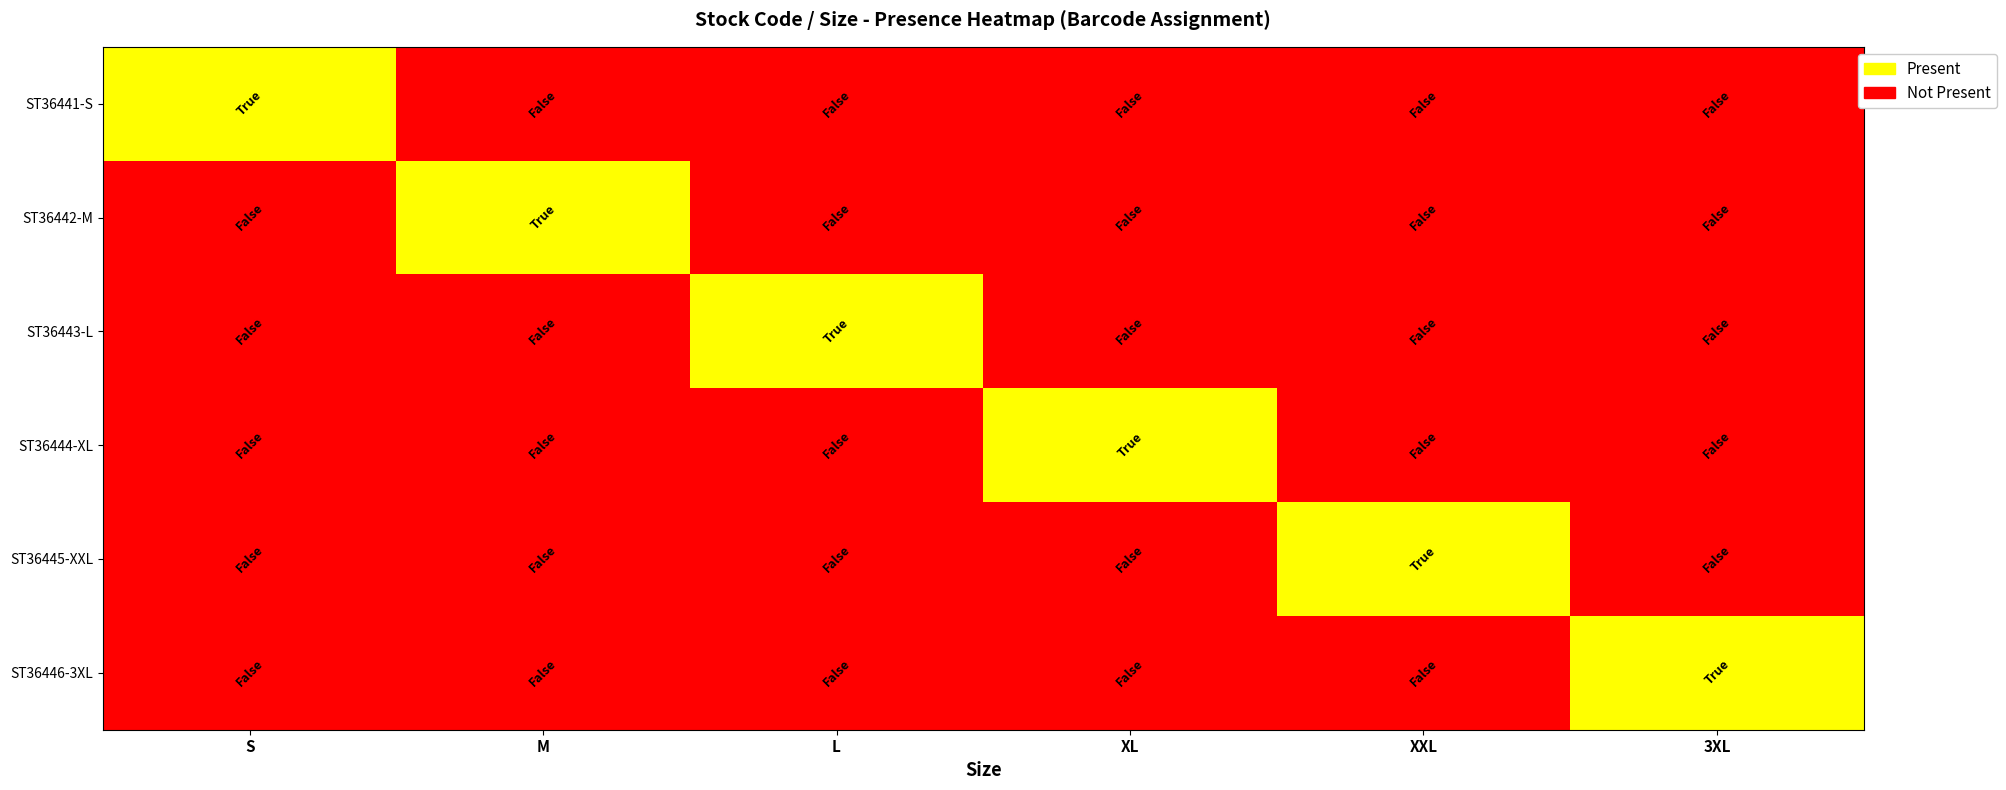

Reading right to left, list all the values displayed in this chart.

ST36441-S: 3XL=0	XXL=0	XL=0	L=0	M=0	S=1
ST36442-M: 3XL=0	XXL=0	XL=0	L=0	M=1	S=0
ST36443-L: 3XL=0	XXL=0	XL=0	L=1	M=0	S=0
ST36444-XL: 3XL=0	XXL=0	XL=1	L=0	M=0	S=0
ST36445-XXL: 3XL=0	XXL=1	XL=0	L=0	M=0	S=0
ST36446-3XL: 3XL=1	XXL=0	XL=0	L=0	M=0	S=0